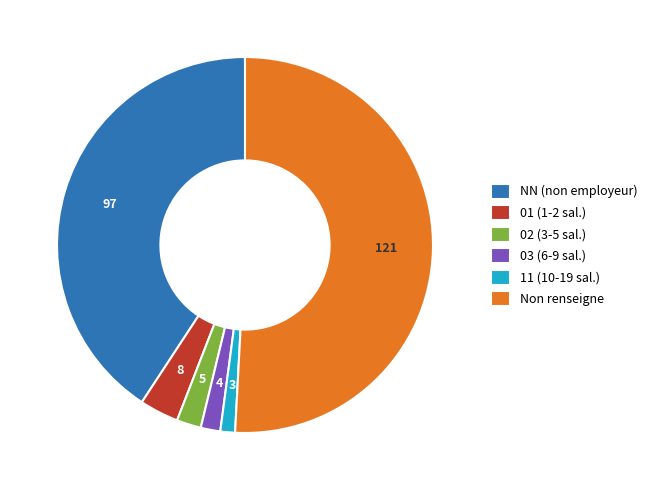

Which category accounts for the majority?

Non renseigne